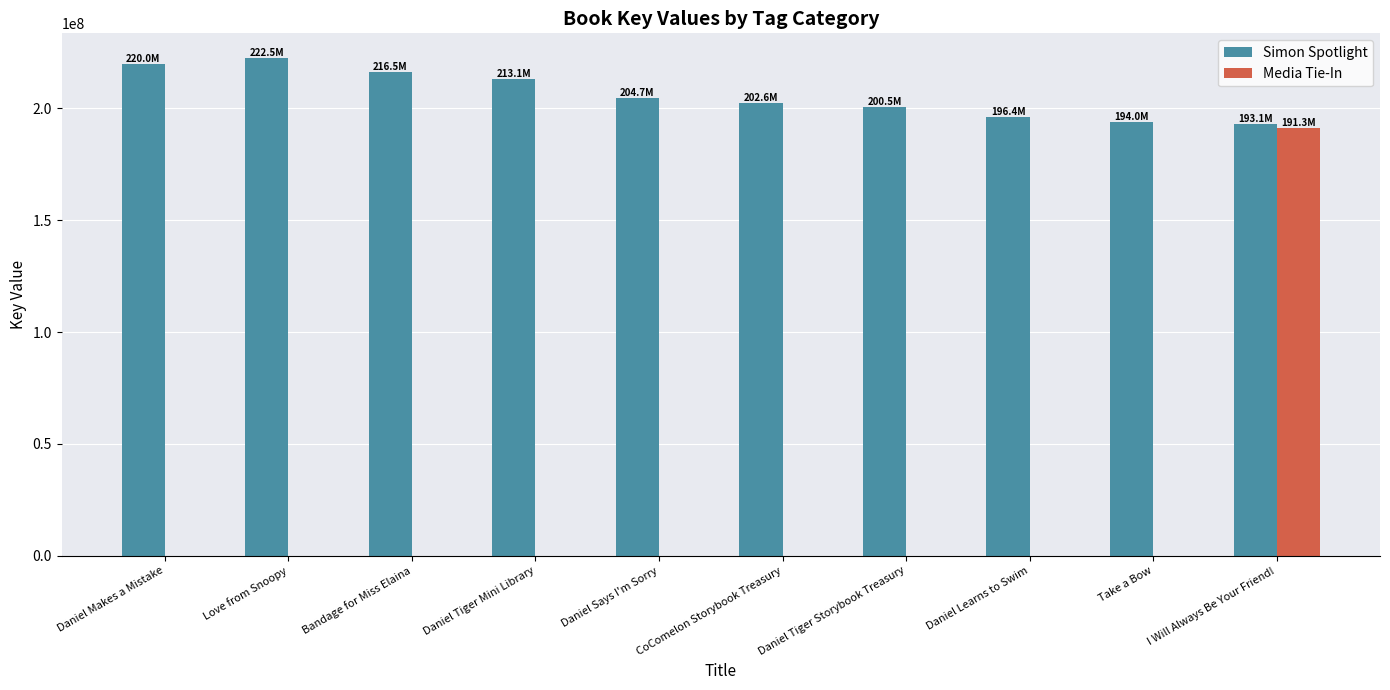

Is it true that Simon Spotlight equals 107490383 at Daniel Tiger Mini Library?

False